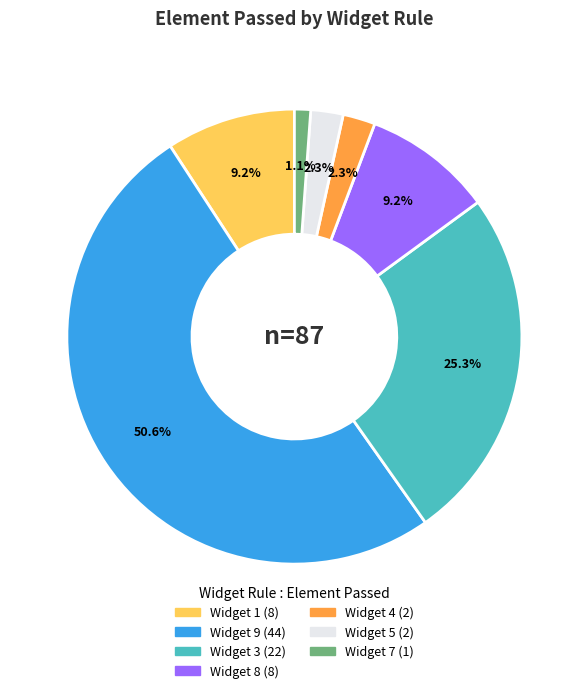

Count the number of slices in the pie.

7